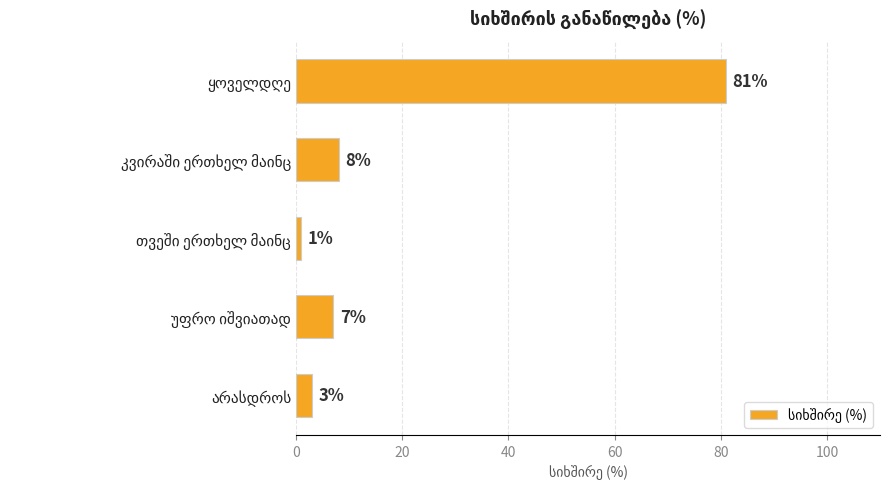

What is the average value?

20